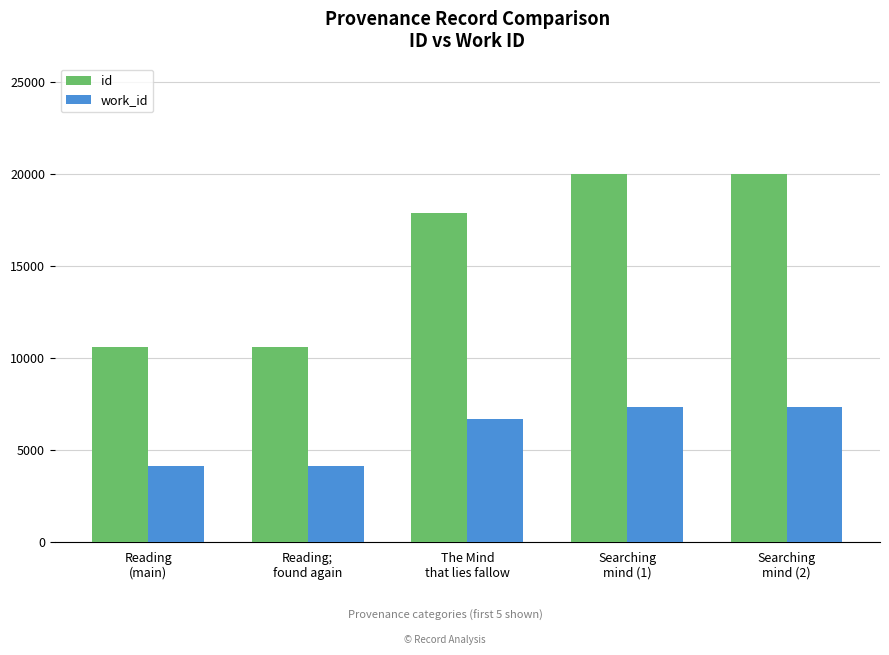

Rank the series by their maximum value, from lowest to highest.

work_id, id